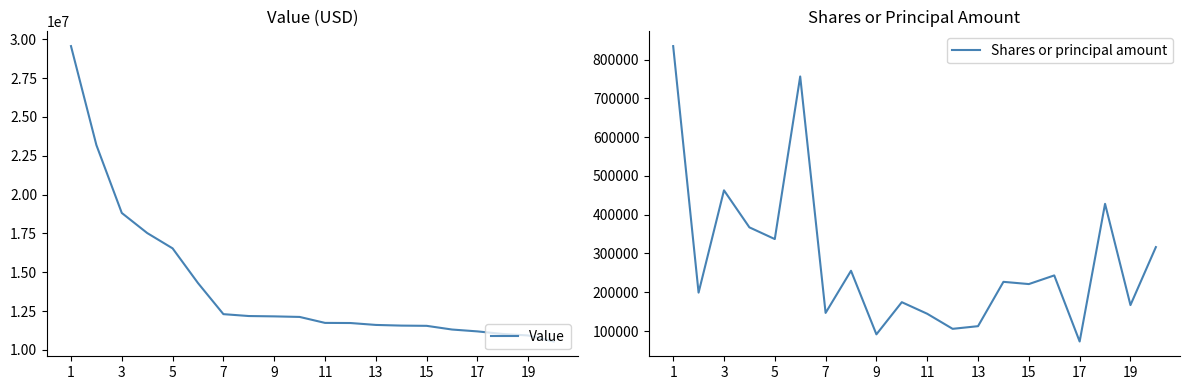

What is the maximum value for Value?

29562000